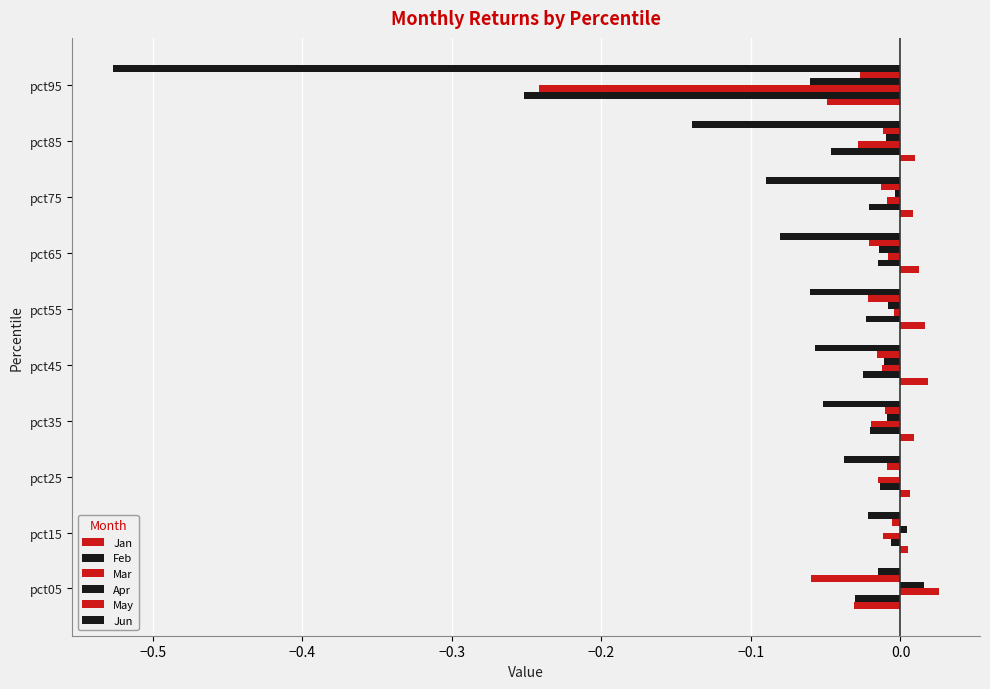

Count the number of categories in the chart.

10